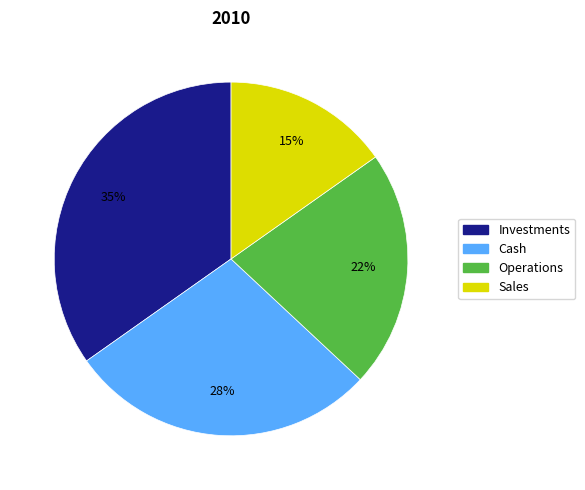

To the nearest percent, what is the difference between the Sales and Operations slice percentages?

7%